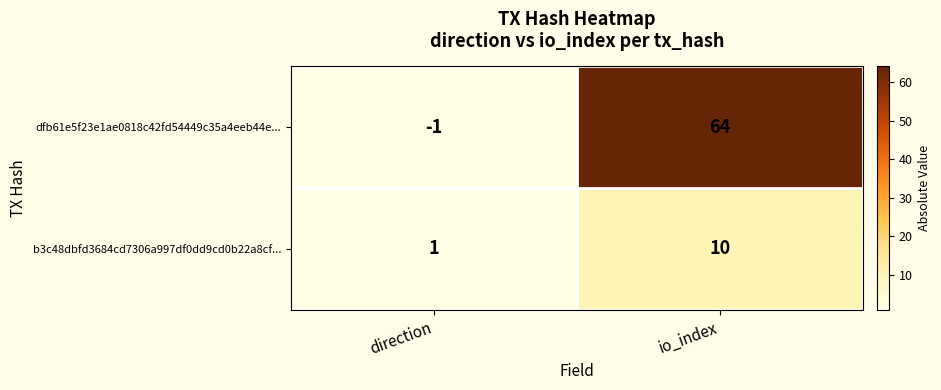

Rank the series at direction from lowest to highest value.

dfb61e5f23e1ae0818c42fd54449c35a4eeb44e..., b3c48dbfd3684cd7306a997df0dd9cd0b22a8cf...